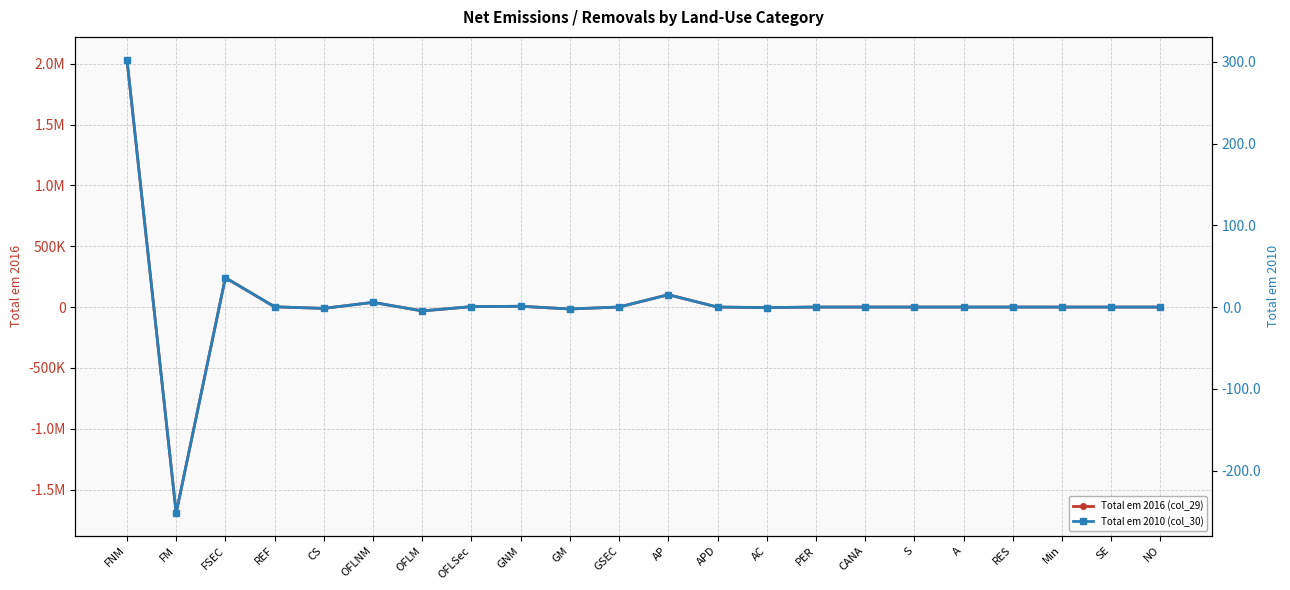

What is the lowest value of the Total em 2016 (col_29) series?

-1693029.6